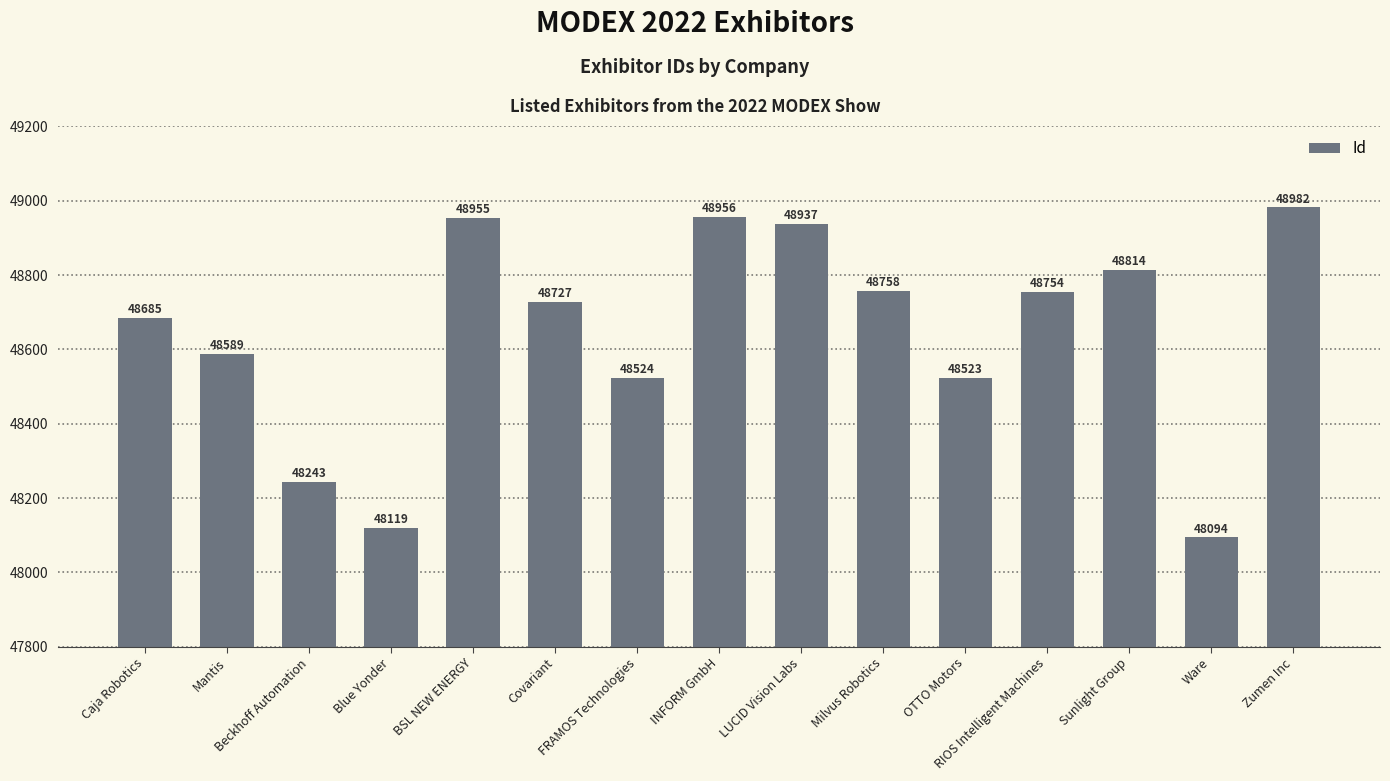

Where does the data first go above 48727?

BSL NEW ENERGY